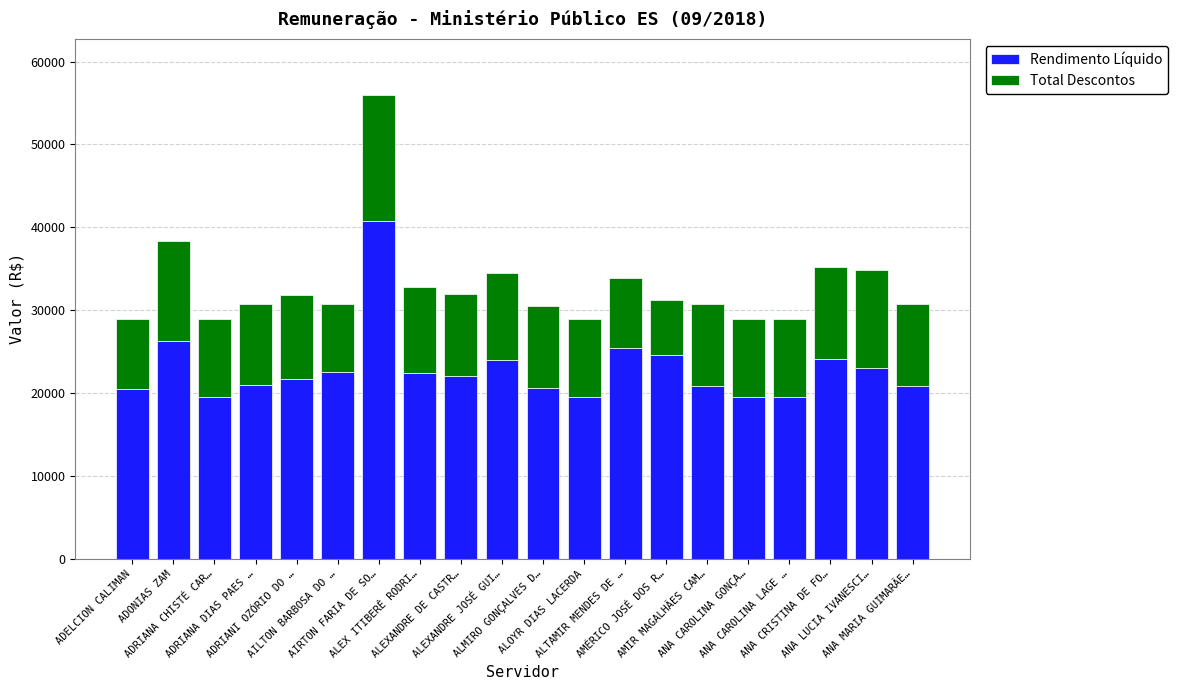

What is the average value of the Rendimento Líquido series?

22937.8